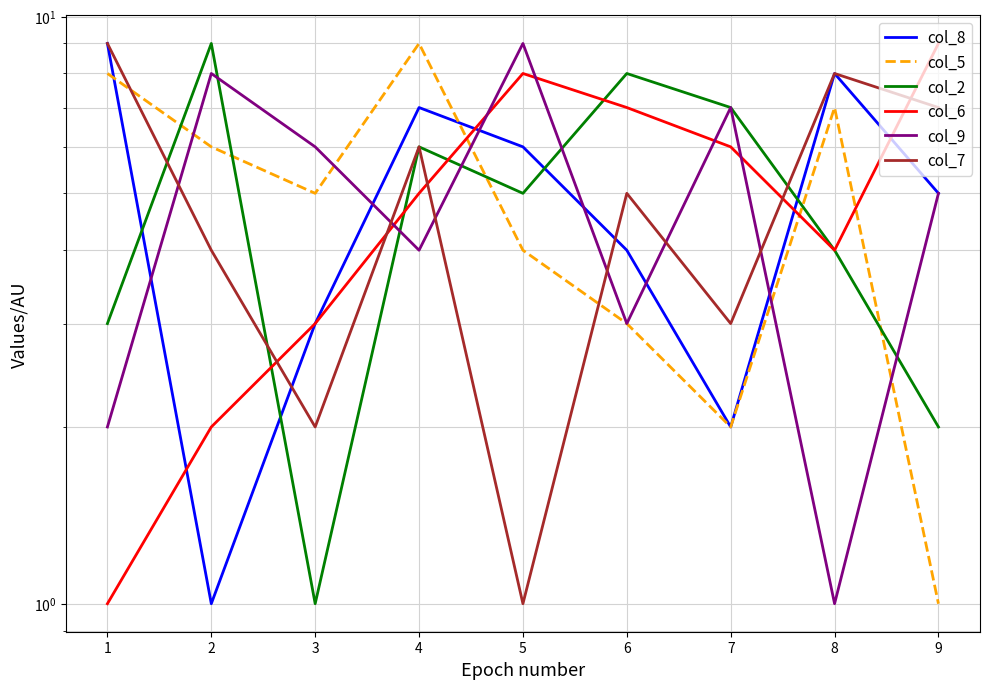

Which series has the largest range (max minus min)?

col_8